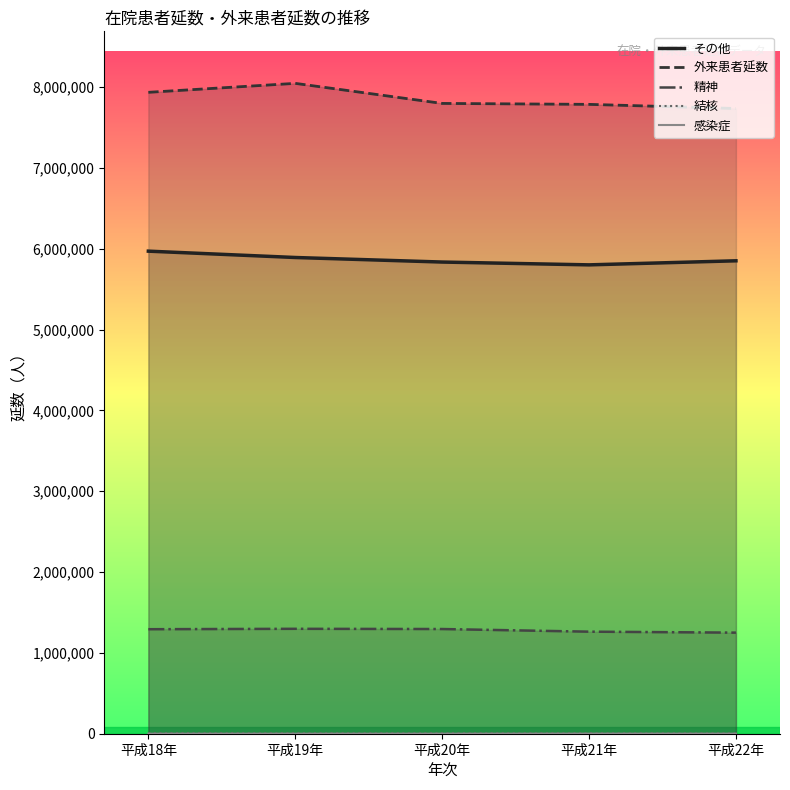

What is the total value across all series at 平成19年?

15243103